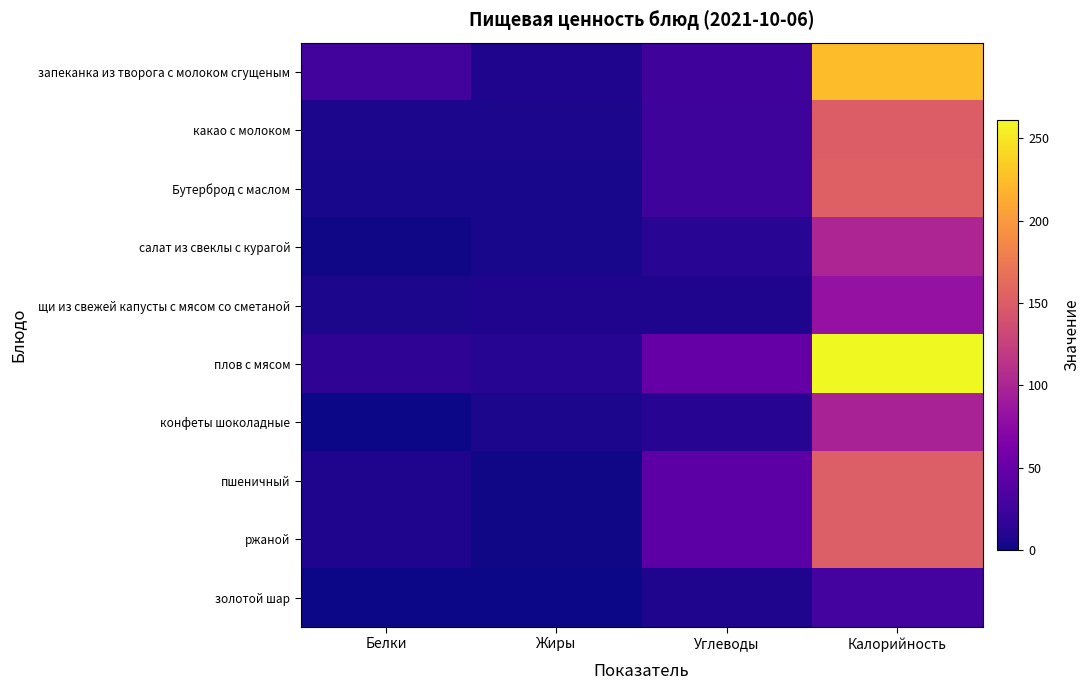

Which label corresponds to the smallest value in the chart?

Белки